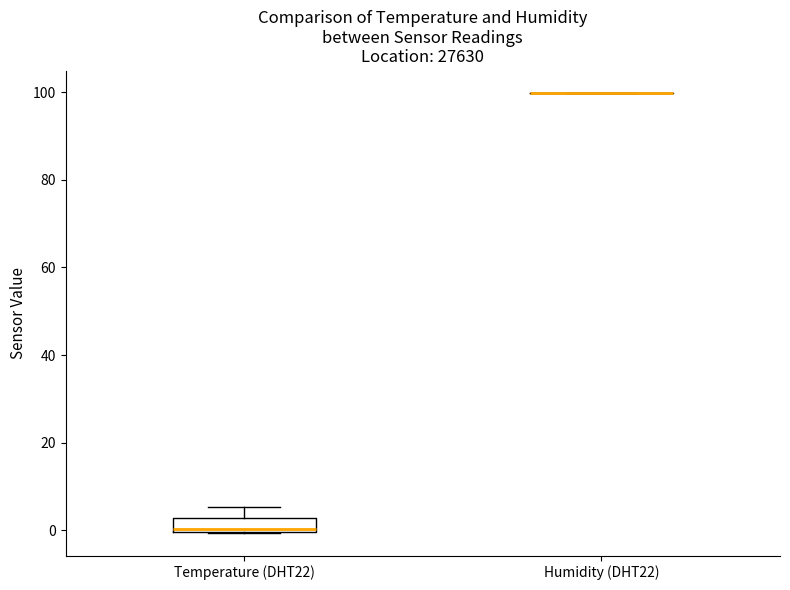

Reading left to right, read every box against the y-axis: the position of its median line, the range the box covers, and the ends of its whiskers. The values are not printed on the chart, so give them approximately, as read against the axis.

Temperature (DHT22): median 0 (just above the box's lower edge), box 0 to 2, whiskers 0 to 6
Humidity (DHT22): box collapsed to a line at 100, whiskers 100 to 100